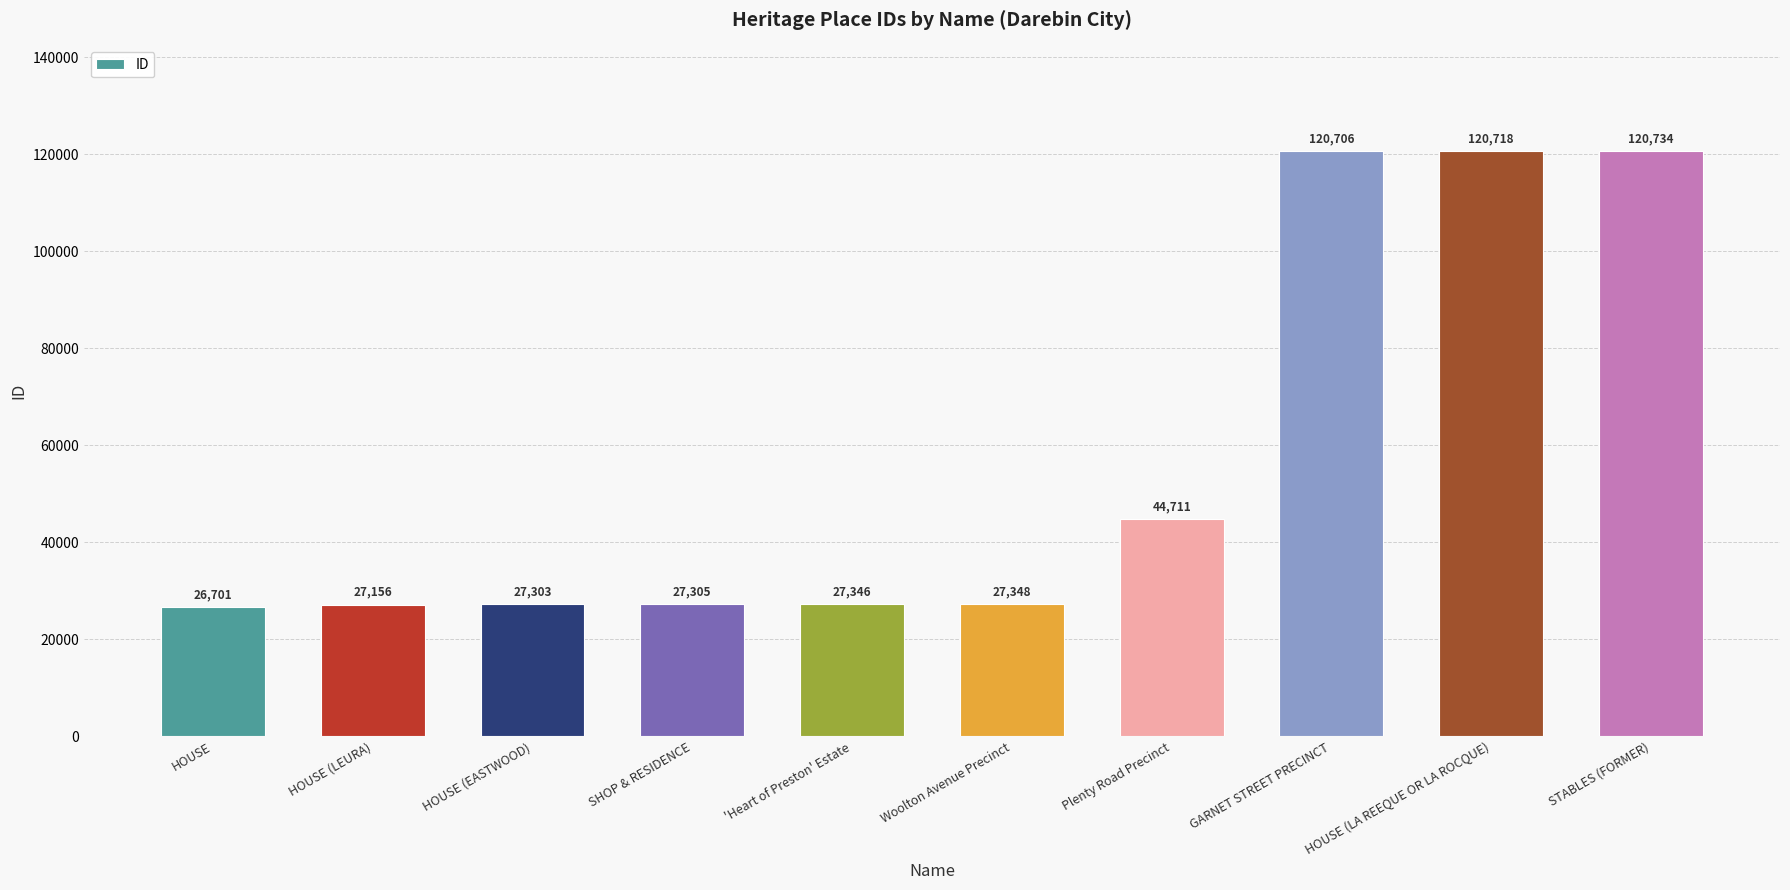

Reading left to right, extract all data points from this chart.

HOUSE=26701	HOUSE (LEURA)=27156	HOUSE (EASTWOOD)=27303	SHOP & RESIDENCE=27305	'Heart of Preston' Estate=27346	Woolton Avenue Precinct=27348	Plenty Road Precinct=44711	GARNET STREET PRECINCT=120706	HOUSE (LA REEQUE OR LA ROCQUE)=120718	STABLES (FORMER)=120734